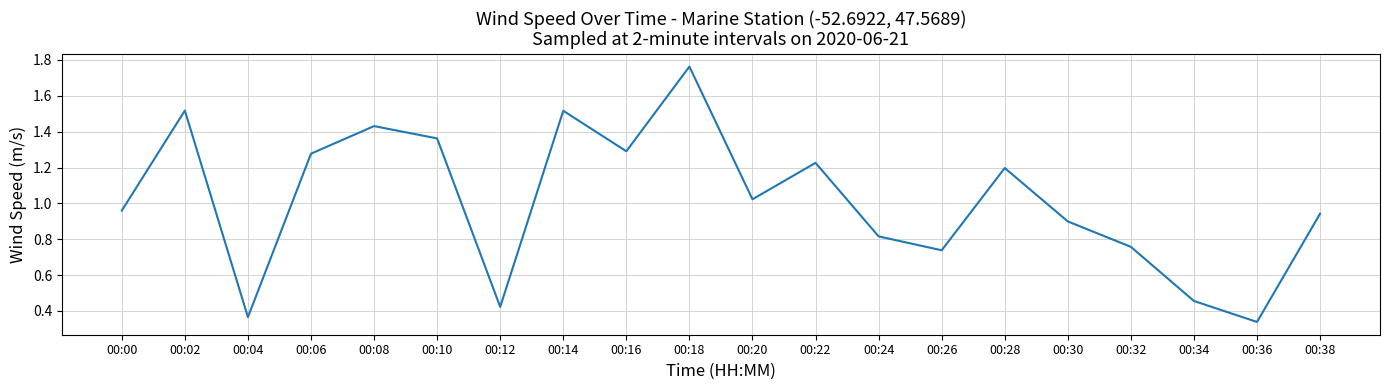

Which has a higher value, 00:16 or 00:34?

00:16